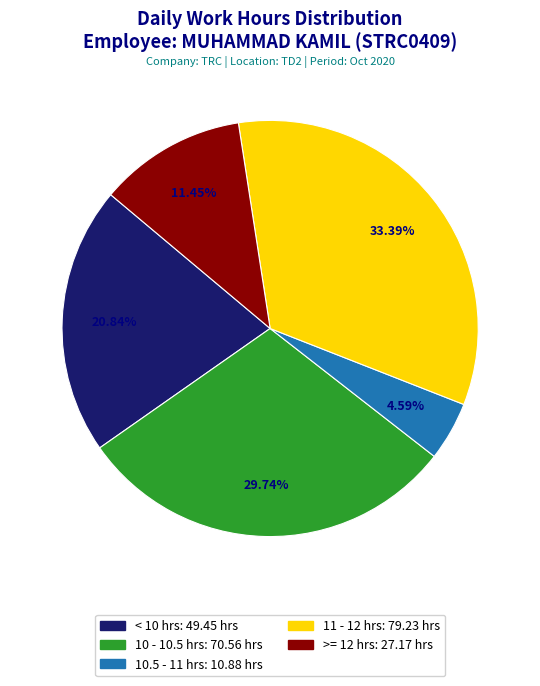

How many segments does this pie chart have?

5